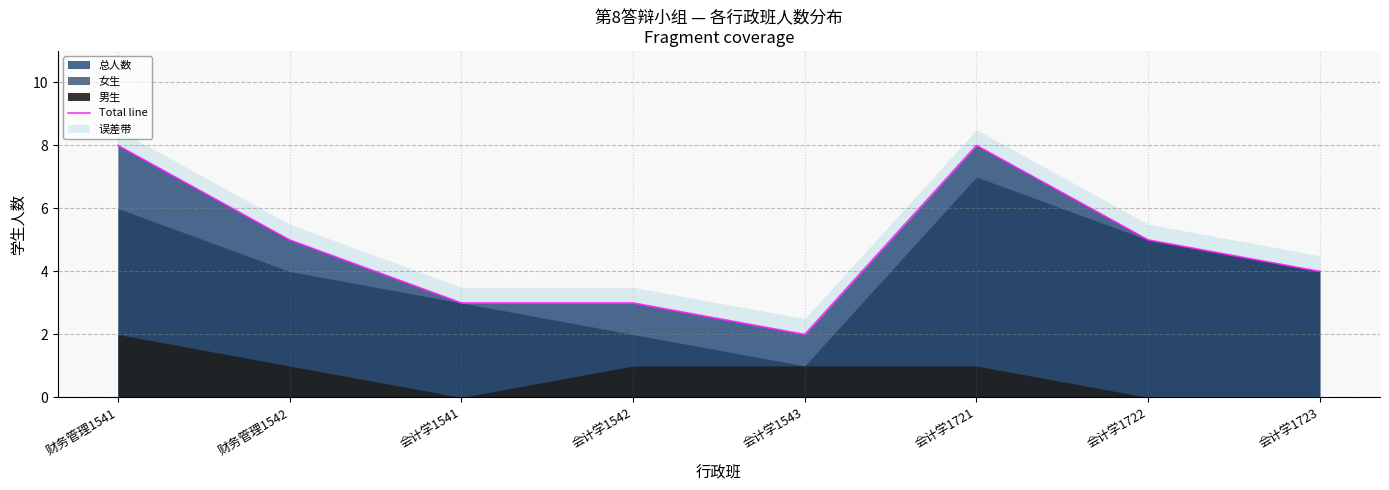

How many interior local peaks (higher than both neighbors) does the data have?

1